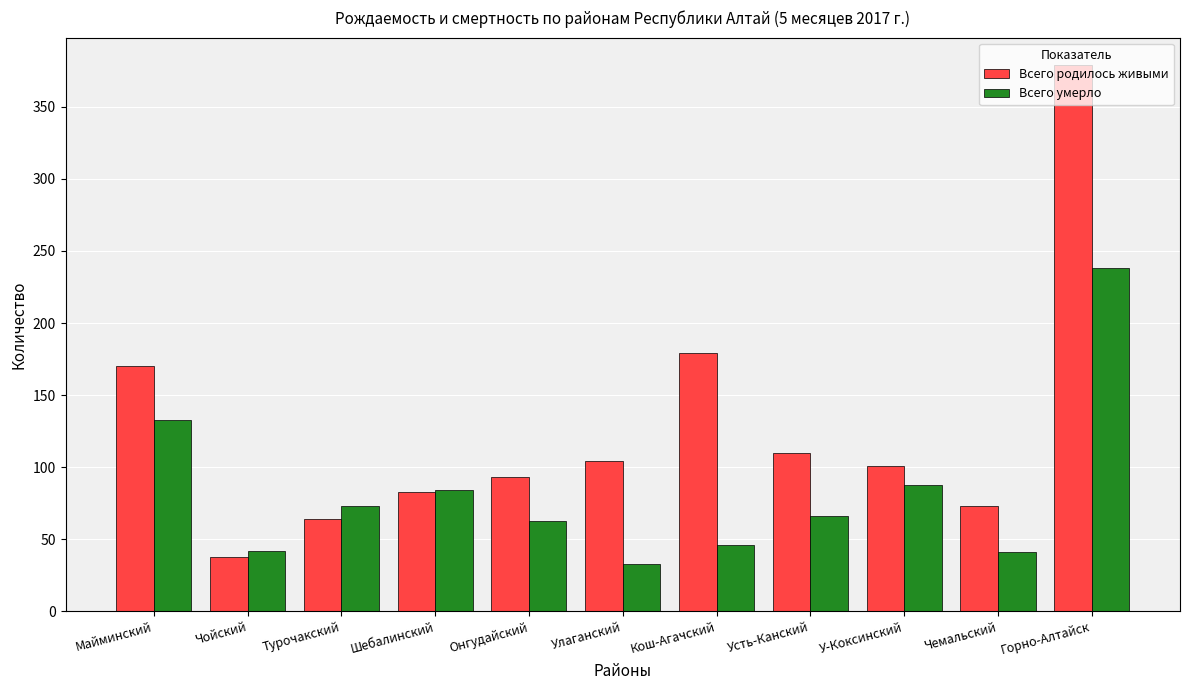

At which label does Всего умерло first exceed 66?

Майминский